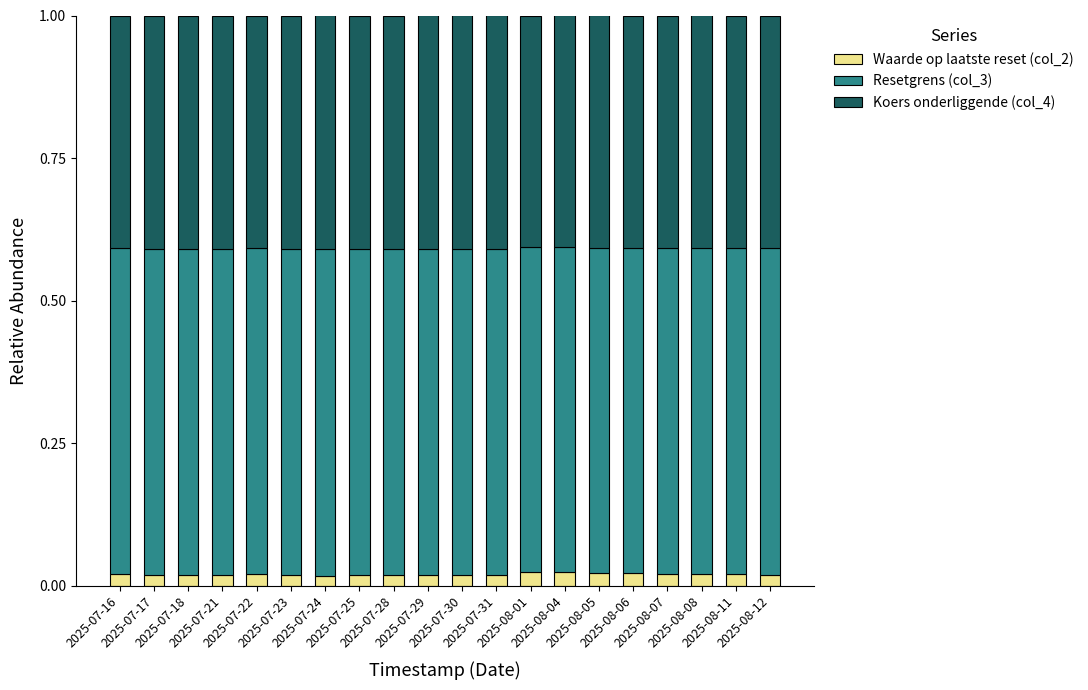

What position from the right is 2025-07-18?

18